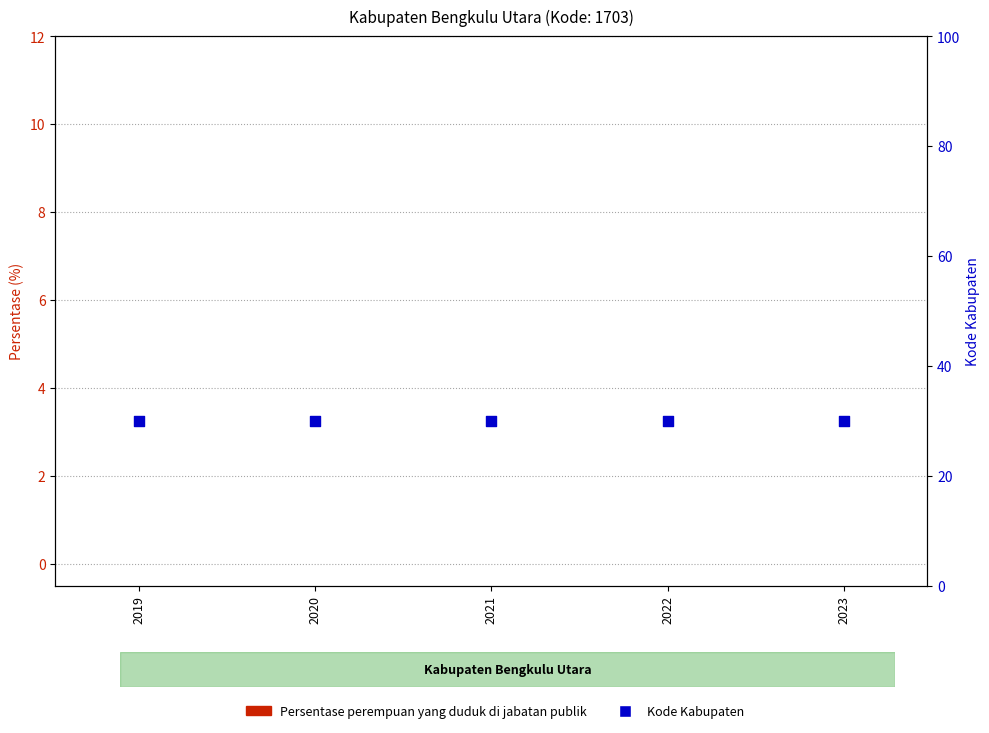

Is the value of Persentase perempuan yang duduk di jabatan publik at 2020 greater than the value of Kode Kabupaten at 2021?

No